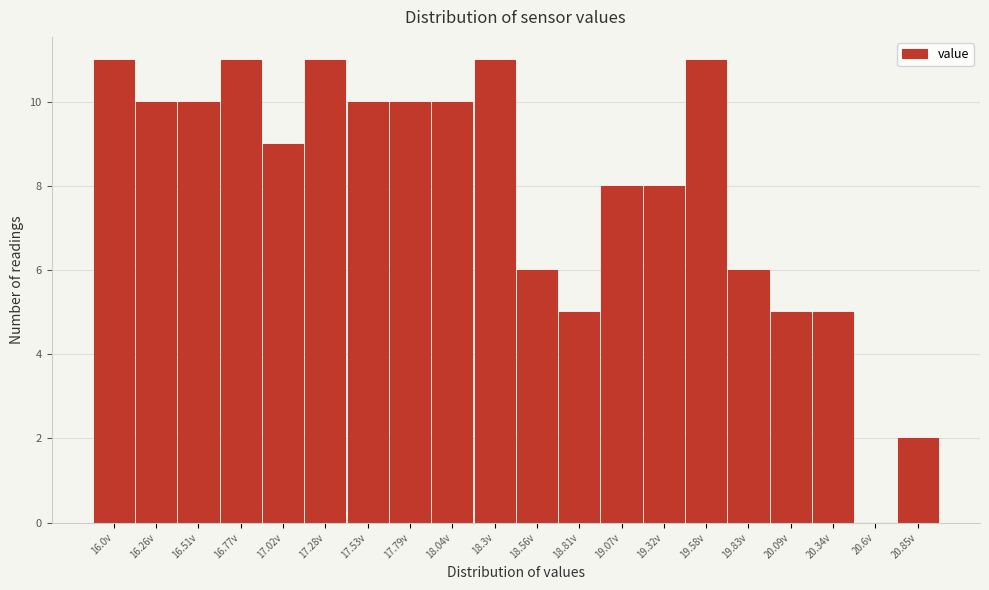

Reading right to left, transcribe all the data shown in this chart.

20.85v=2	20.6v=0	20.34v=5	20.09v=5	19.83v=6	19.58v=11	19.32v=8	19.07v=8	18.81v=5	18.56v=6	18.3v=11	18.04v=10	17.79v=10	17.53v=10	17.28v=11	17.02v=9	16.77v=11	16.51v=10	16.26v=10	16.0v=11